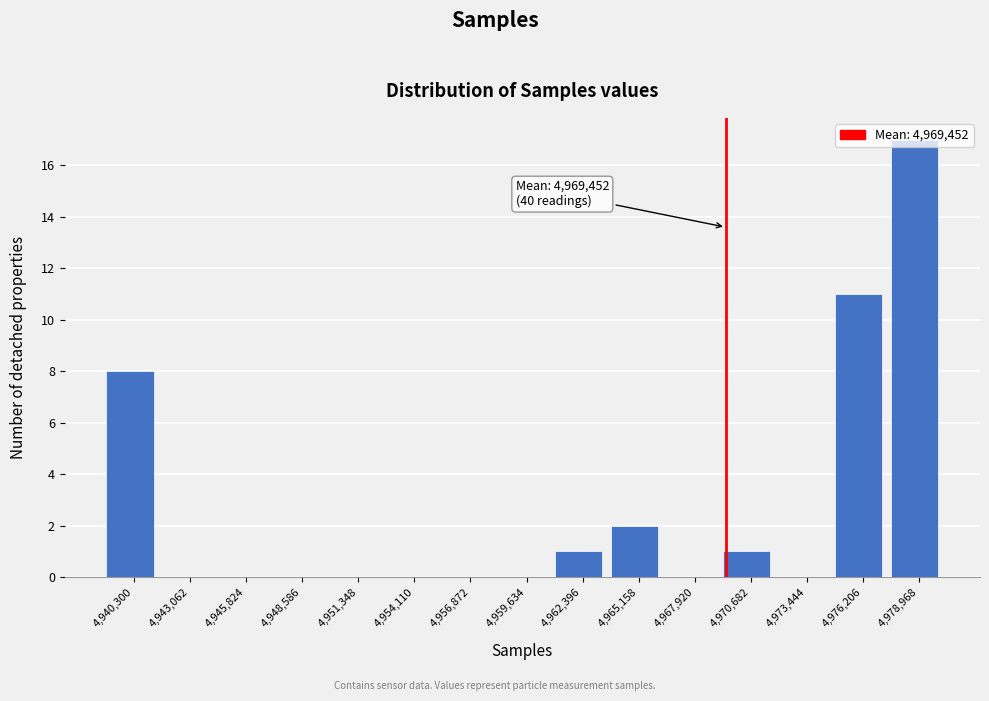

Which range on the x-axis has the tallest bar?

4977500 to 4980500